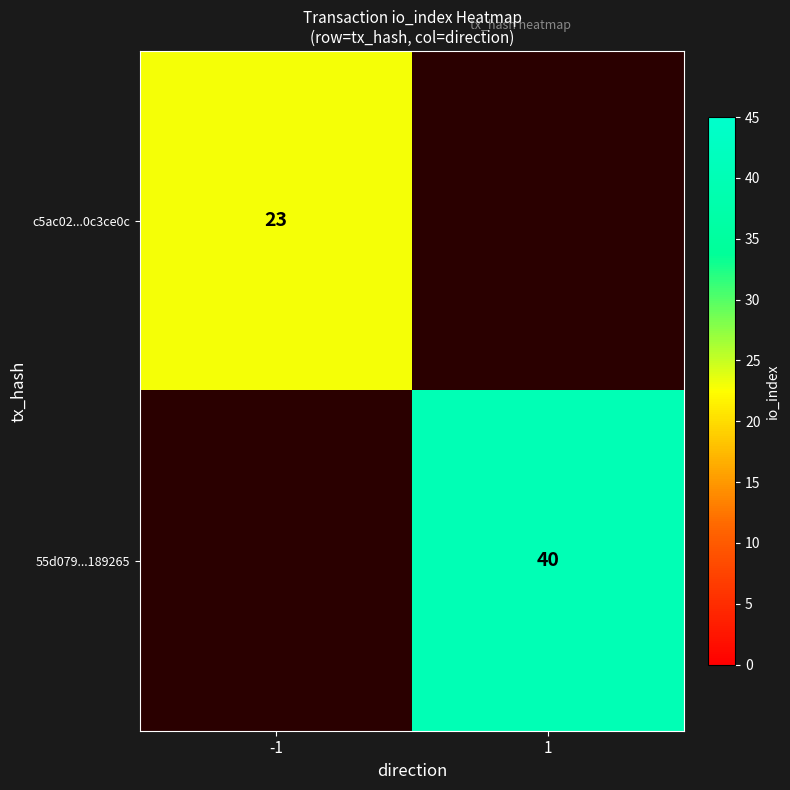

The 55d079...189265 series shows 40 at 1. True or false?

True